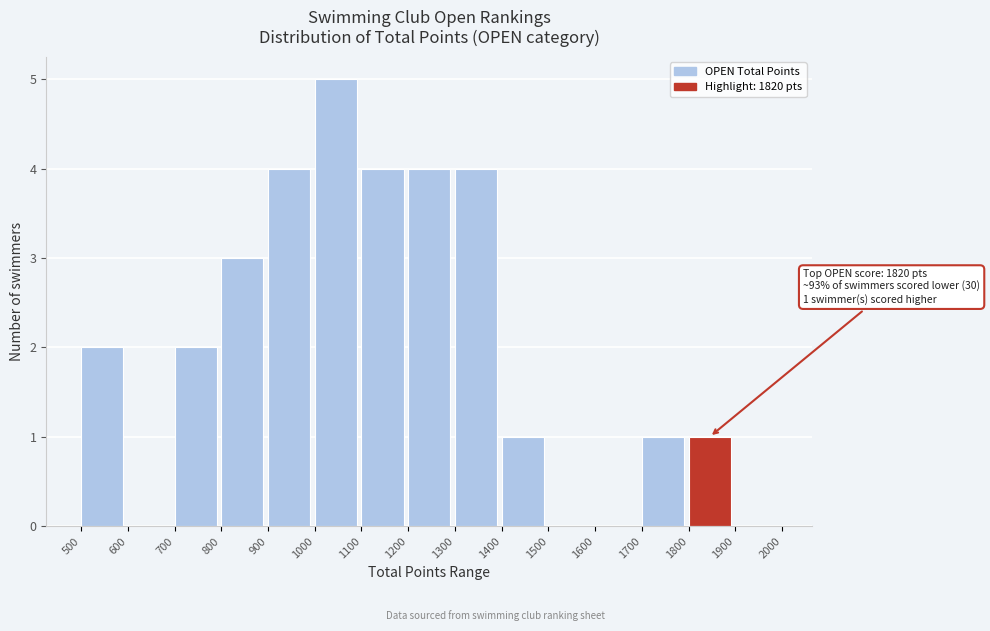

Which range on the x-axis has the tallest bar?

1000 to 1100